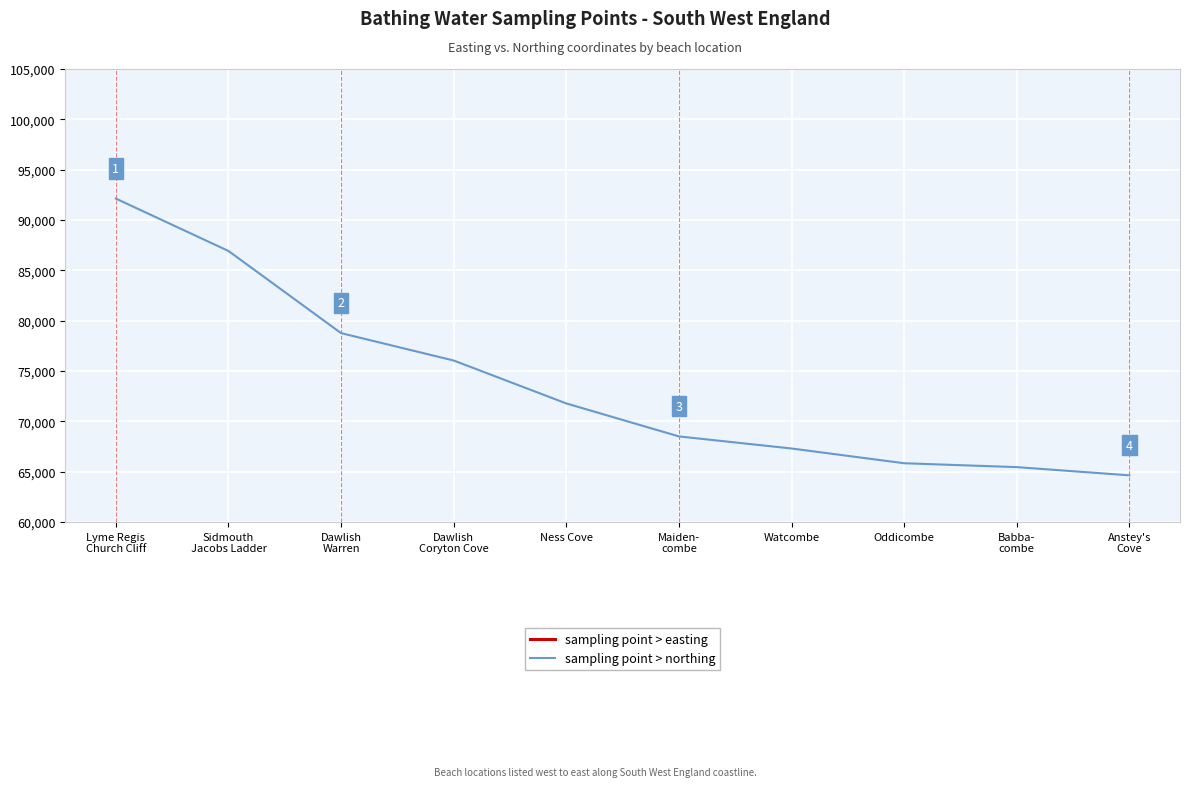

What is the sum of the sampling point > easting values at Sidmouth
Jacobs Ladder and Anstey's
Cove?

605494